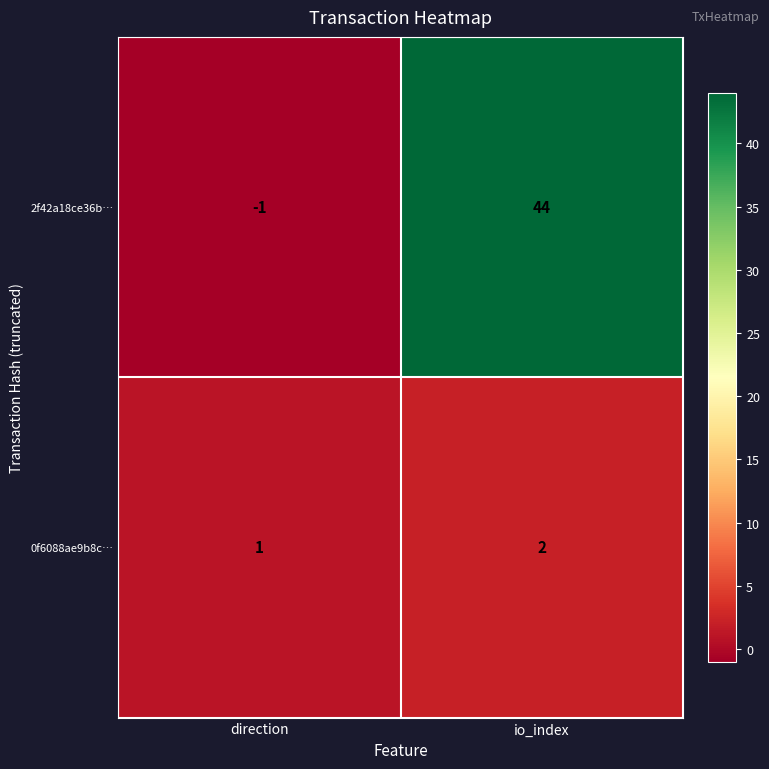

Reading right to left, what are all the values shown in this chart?

2f42a18ce36b…: io_index=44	direction=-1
0f6088ae9b8c…: io_index=2	direction=1